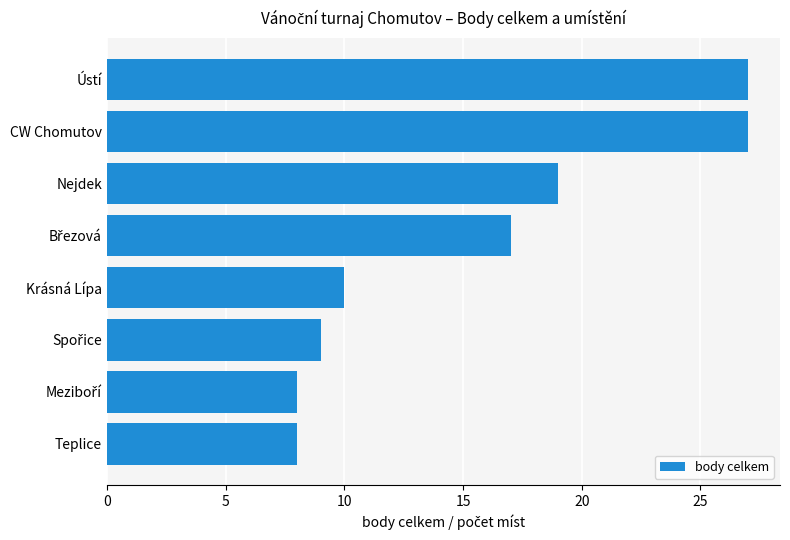

Reading bottom to top, transcribe all the data shown in this chart.

8	8	9	10	17	19	27	27